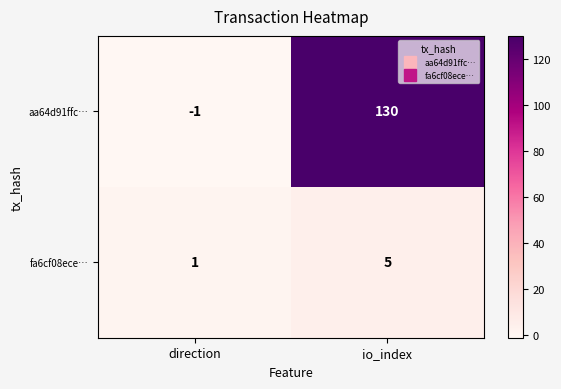

At which category does the chart reach its minimum across all series?

direction